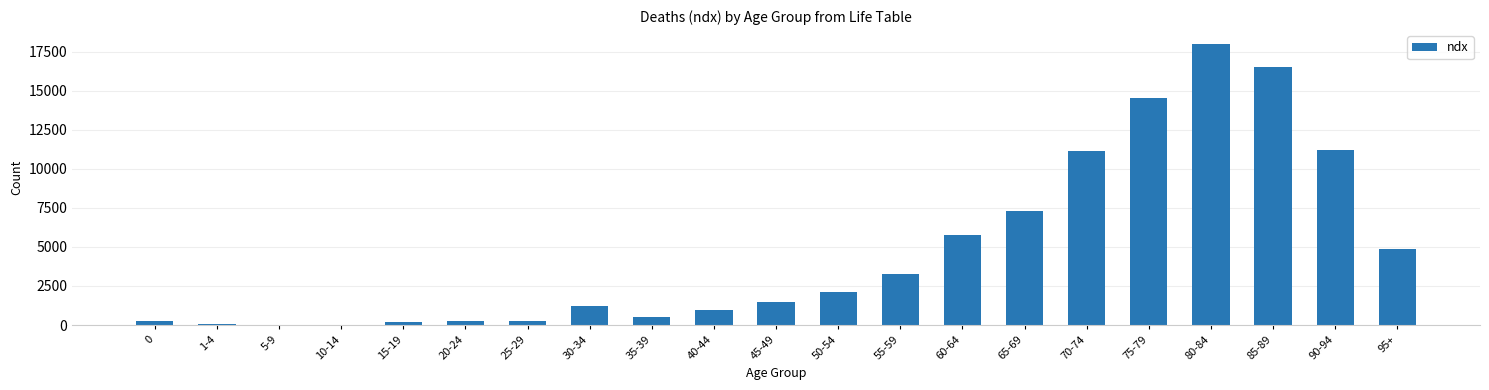

What is the sum of all values?

99999